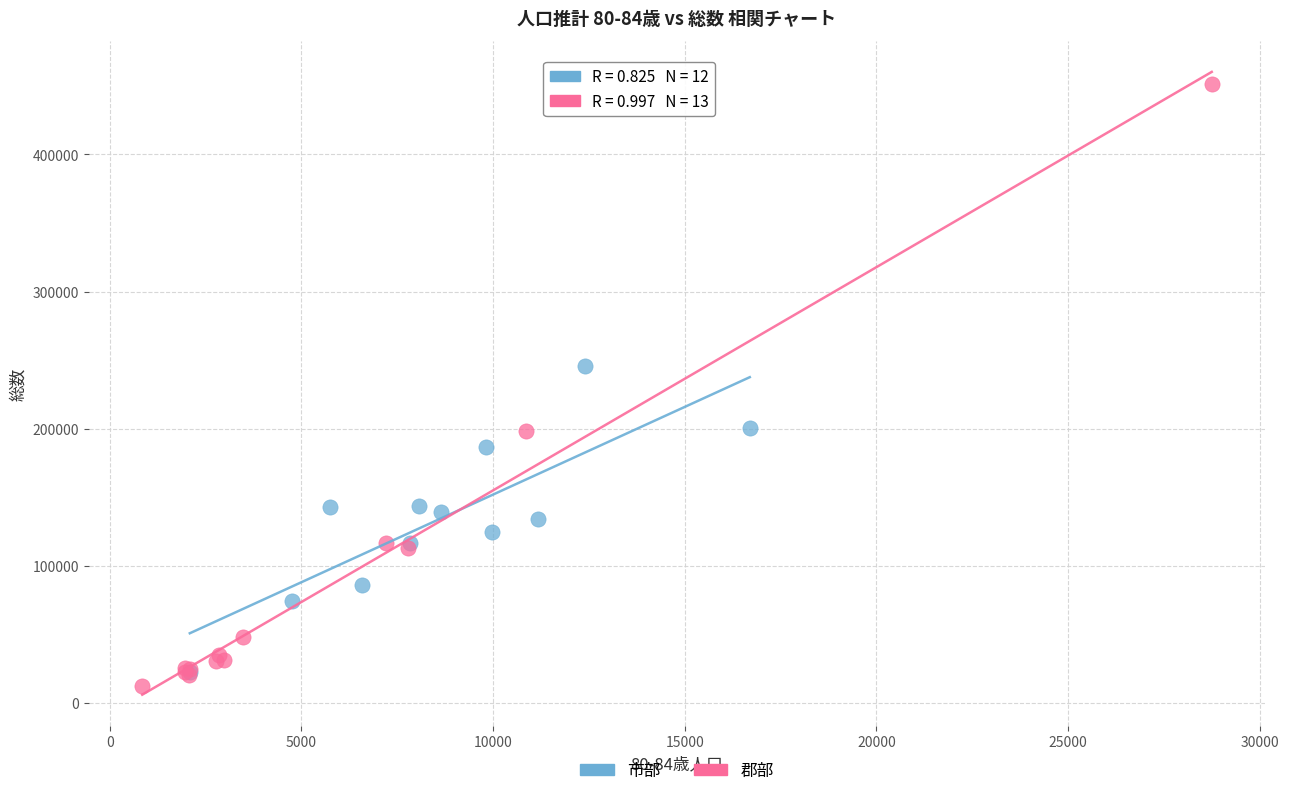

Which series reaches the maximum Y coordinate?

郡部